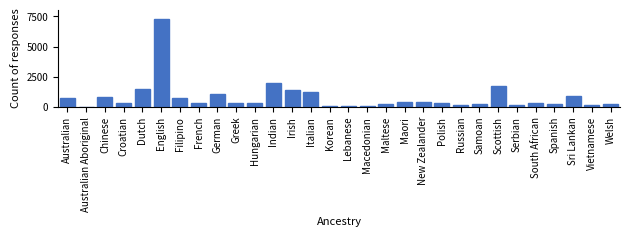

The value at English is 7322. True or false?

True